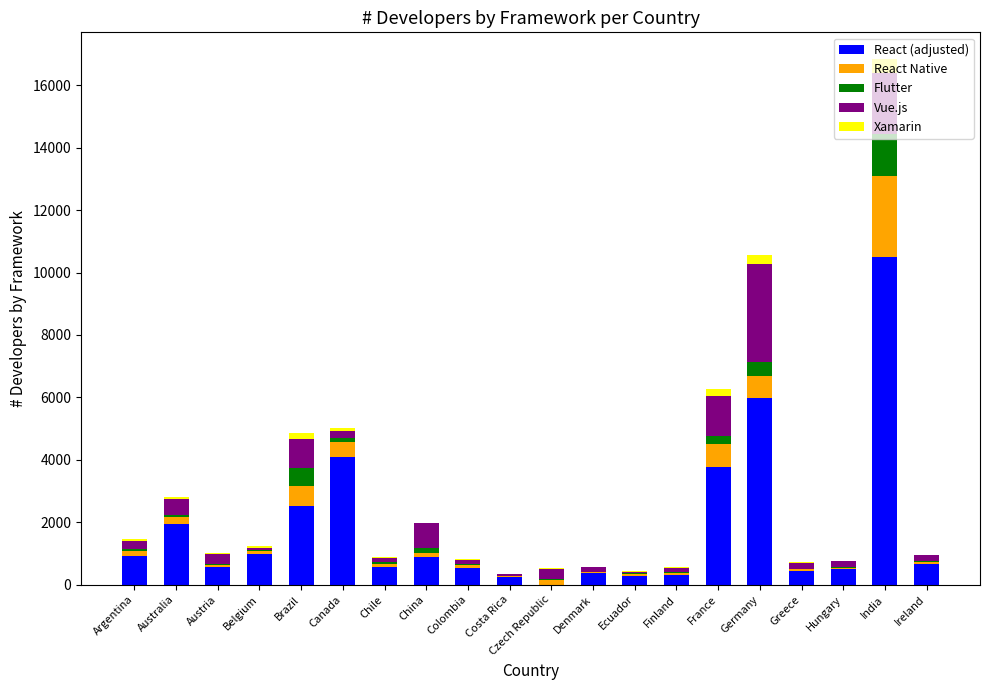

At which label is React (adjusted) closest to 5255?

Germany